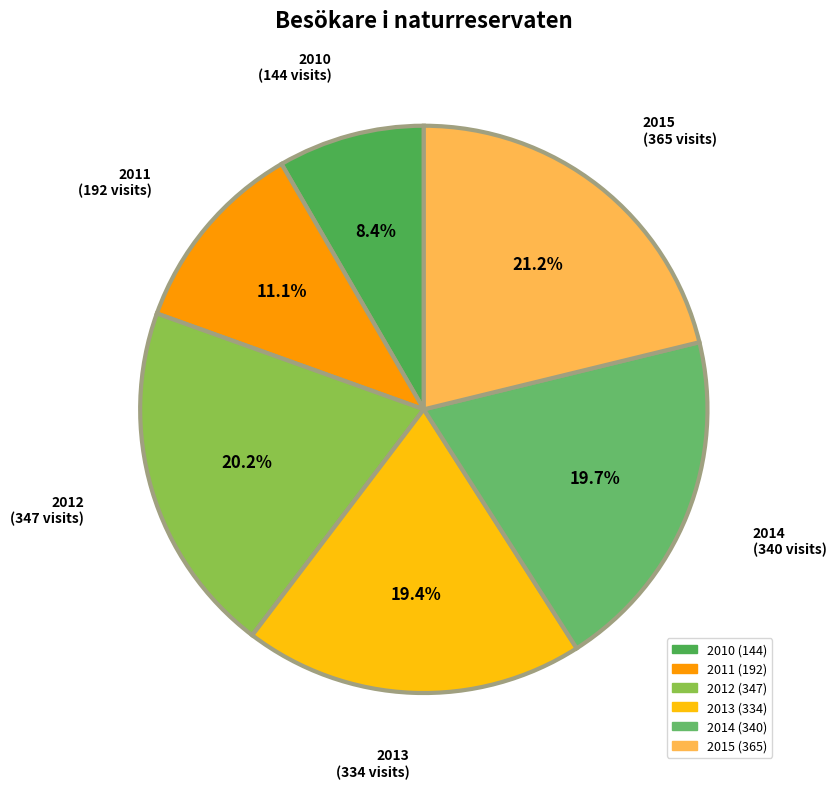

What portion of the pie excludes 2014?

80.3%